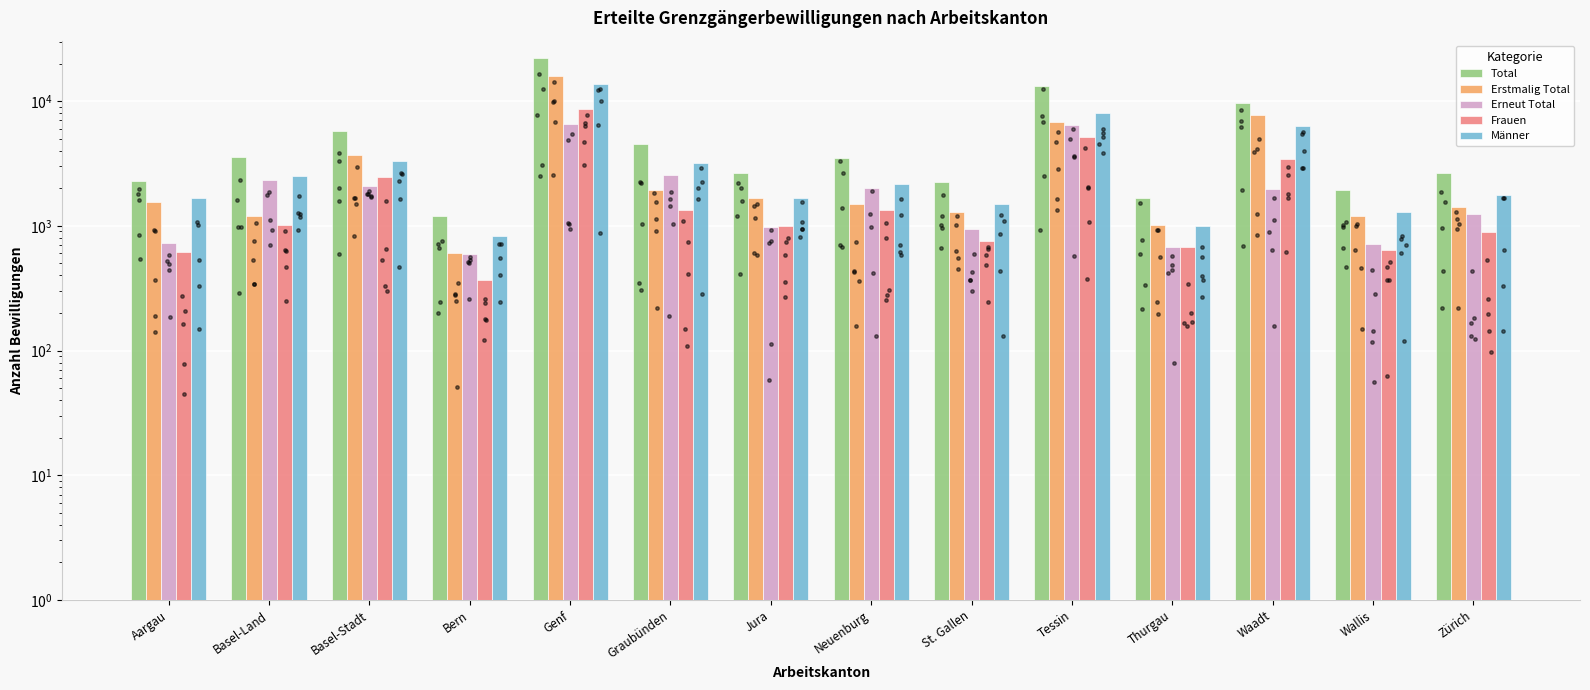

Which series has the largest Y range (max minus min)?

Total